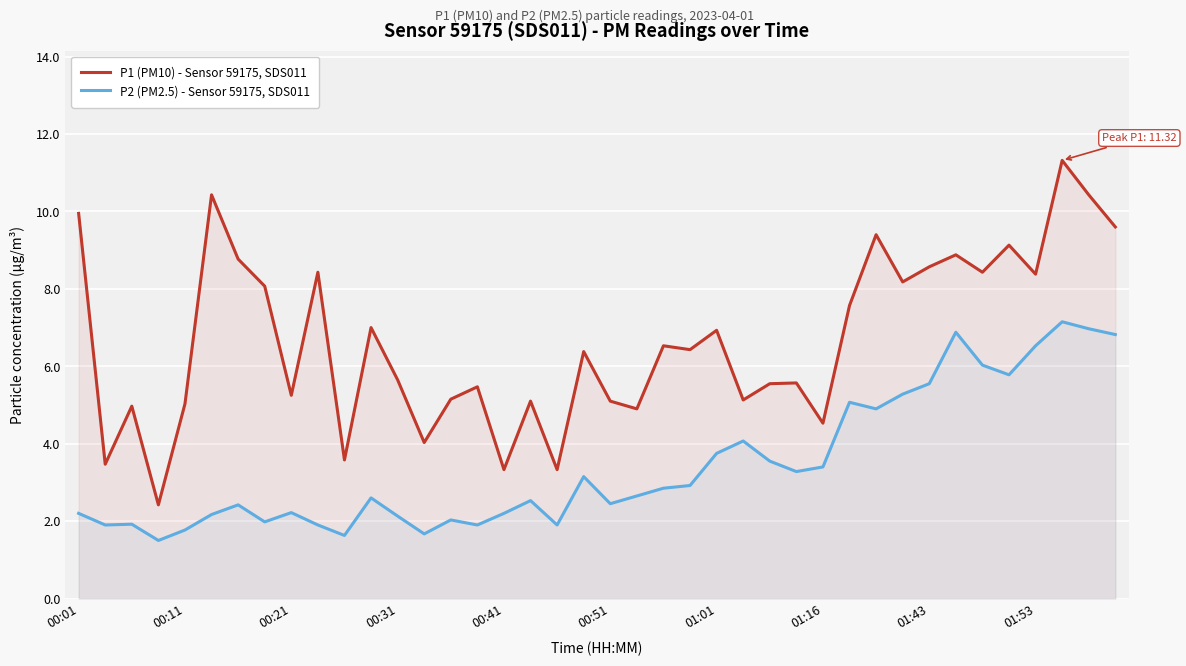

What is the total value across all series at 17?

7.6